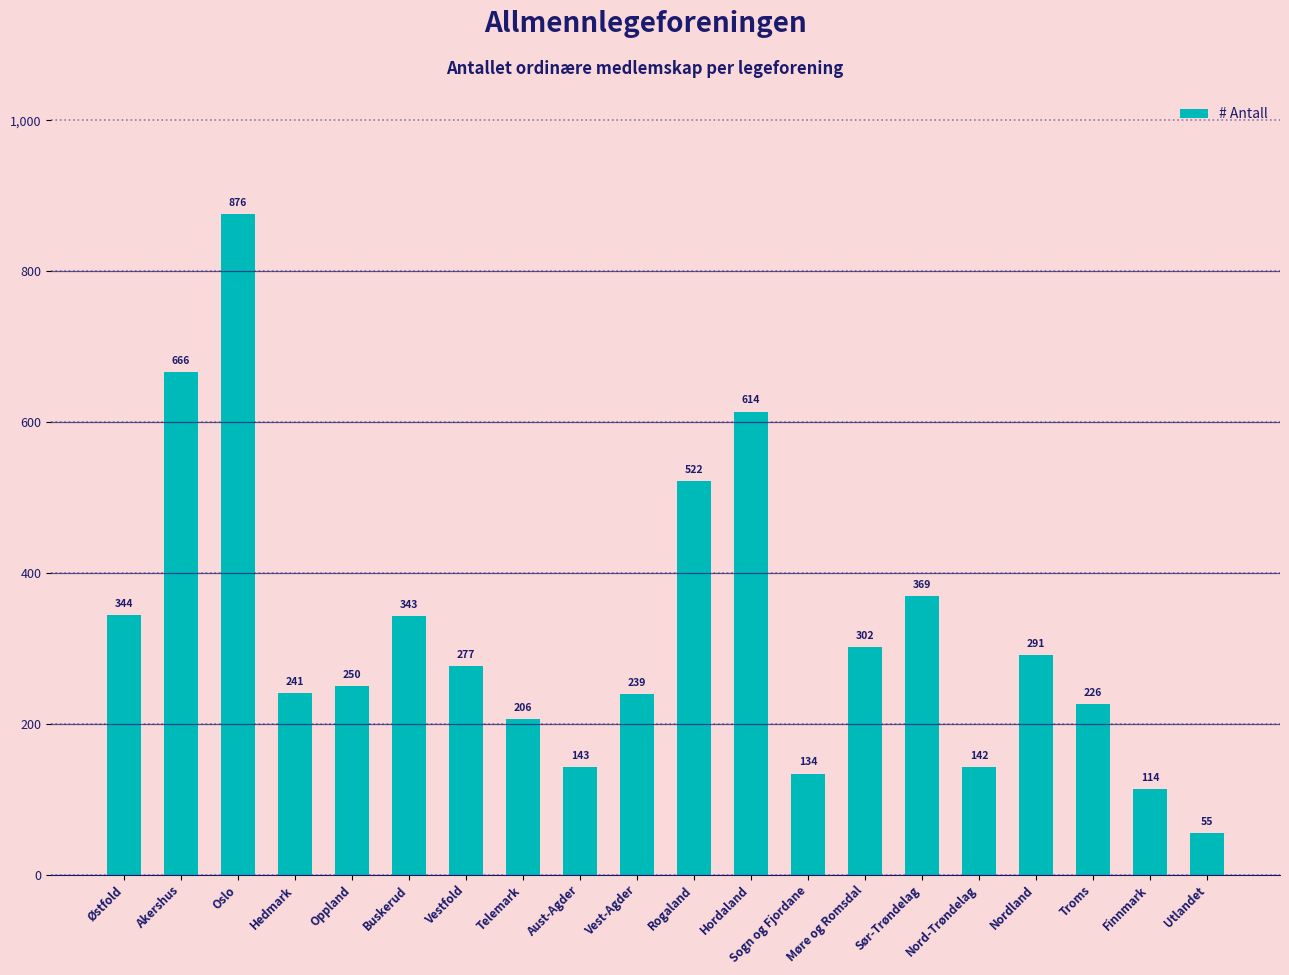

What is the sum of the values at Buskerud and Finnmark?

457